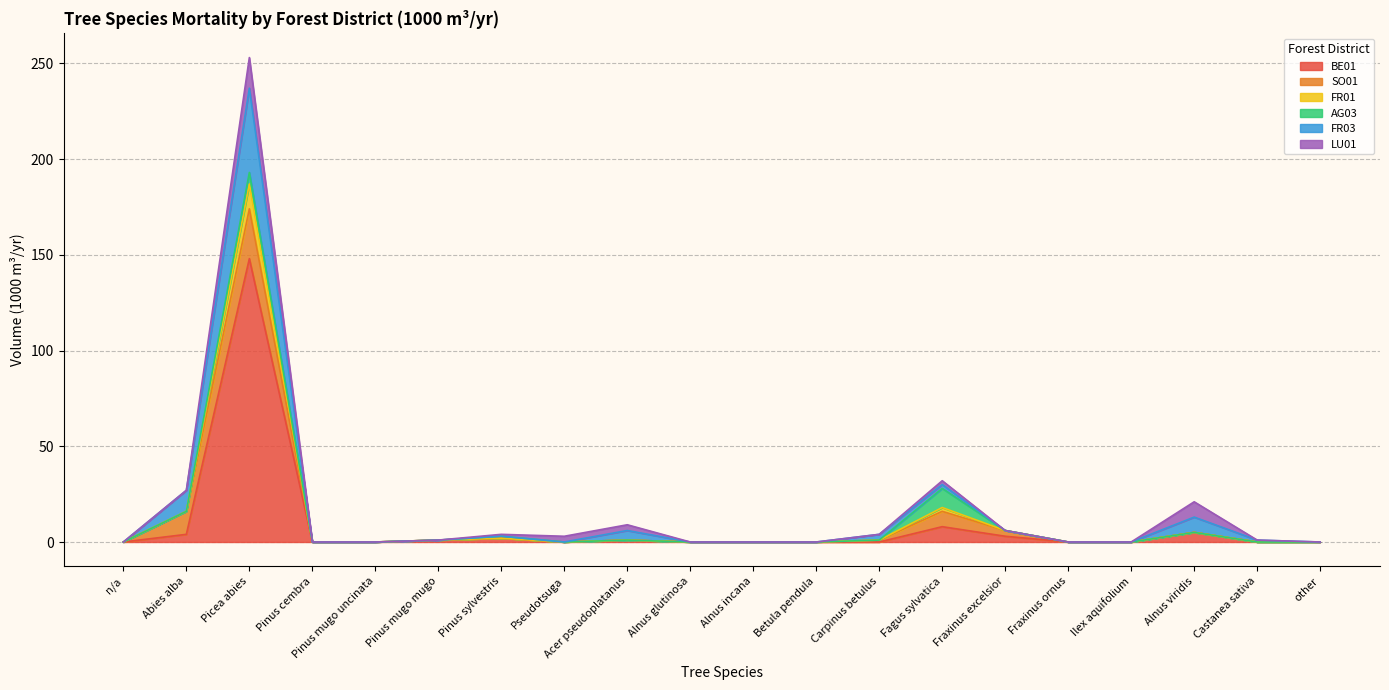

True or false: FR01 and BE01 cross at least once.

False